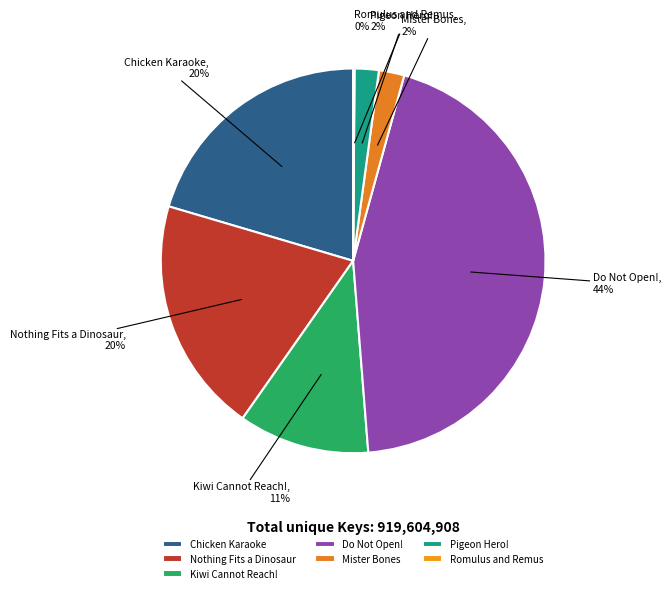

Do Kiwi Cannot Reach! and Chicken Karaoke together represent more than half of the pie?

No